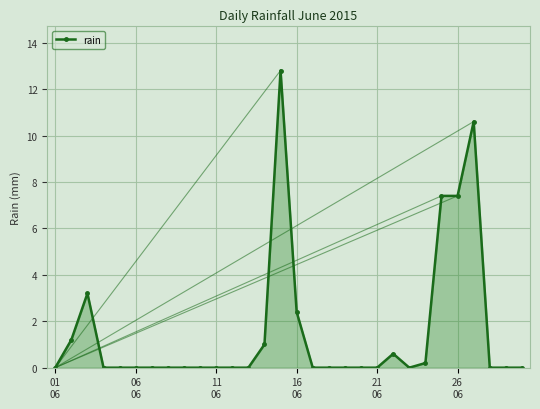

True or false: the data has more than 1 interior local peaks.

True